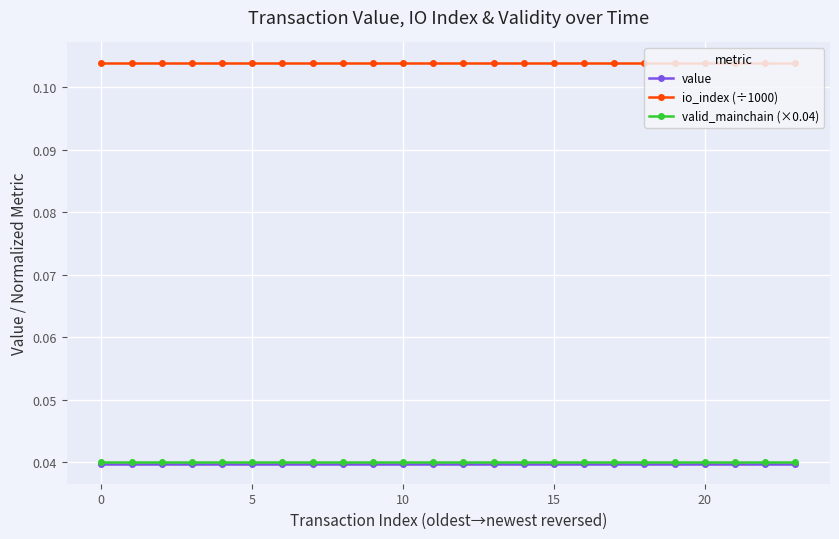

Does the chart have visible grid lines?

Yes